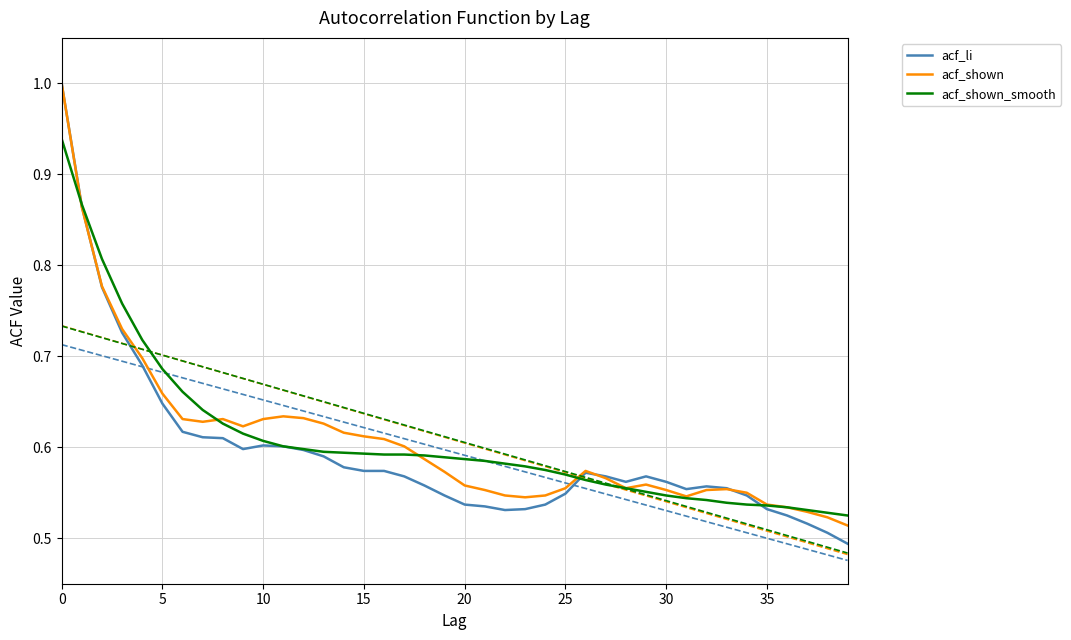

The value of acf_li at 25 is 0.9. True or false?

False